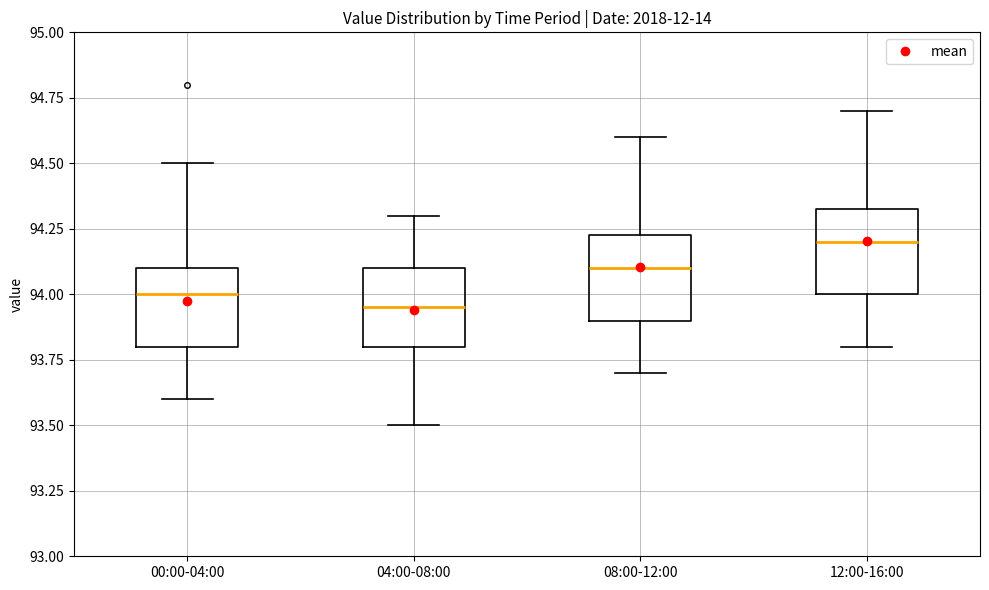

Reading left to right, read every box against the y-axis: the position of its median line, the range the box covers, and the ends of its whiskers. The values are not printed on the chart, so give them approximately, as read against the axis.

00:00-04:00: median 94.00, box 93.80 to 94.10, whiskers 93.60 to 94.50
04:00-08:00: median 93.95, box 93.80 to 94.10, whiskers 93.50 to 94.30
08:00-12:00: median 94.10, box 93.90 to 94.25, whiskers 93.70 to 94.60
12:00-16:00: median 94.20, box 94.00 to 94.35, whiskers 93.80 to 94.70